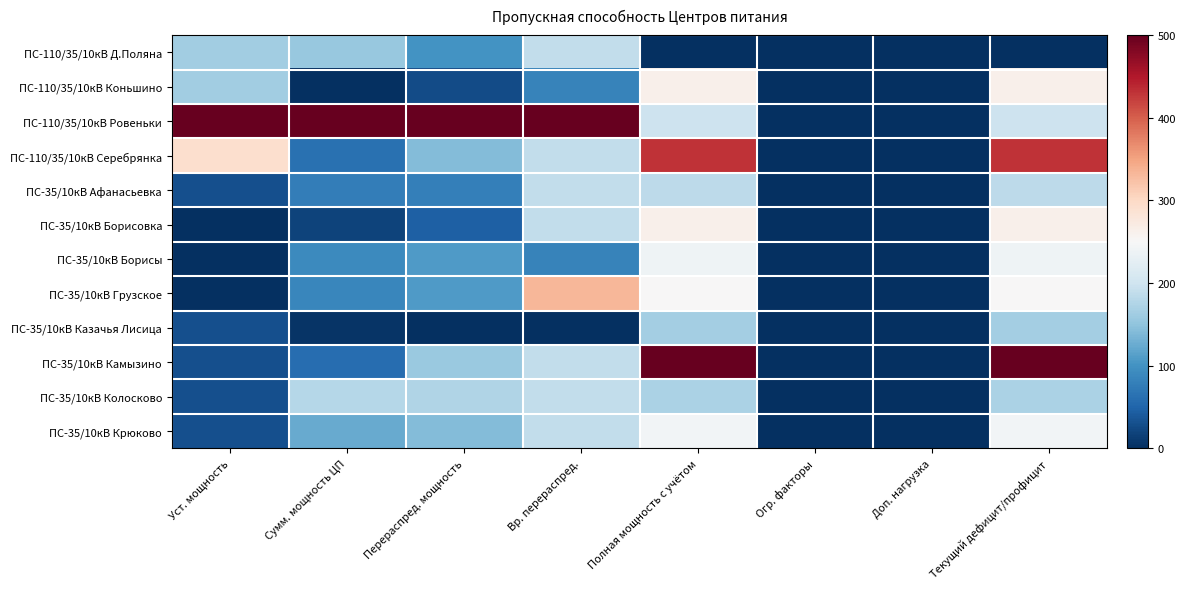

Reading left to right, what are all the values shown in this chart?

ПС-110/35/10кВ Д.Поляна: Уст. мощность=0.3	Сумм. мощность ЦП=0.3	Перераспред. мощность=0.2	Вр. перераспред.=0.4	Полная мощность с учётом=0.0	Огр. факторы=0.0	Доп. нагрузка=0.0	Текущий дефицит/профицит=0.0
ПС-110/35/10кВ Коньшино: Уст. мощность=0.3	Сумм. мощность ЦП=0.0	Перераспред. мощность=0.1	Вр. перераспред.=0.2	Полная мощность с учётом=0.5	Огр. факторы=0.0	Доп. нагрузка=0.0	Текущий дефицит/профицит=0.5
ПС-110/35/10кВ Ровеньки: Уст. мощность=1.0	Сумм. мощность ЦП=1.0	Перераспред. мощность=1.0	Вр. перераспред.=1.0	Полная мощность с учётом=0.4	Огр. факторы=0.0	Доп. нагрузка=0.0	Текущий дефицит/профицит=0.4
ПС-110/35/10кВ Серебрянка: Уст. мощность=0.6	Сумм. мощность ЦП=0.1	Перераспред. мощность=0.3	Вр. перераспред.=0.4	Полная мощность с учётом=0.9	Огр. факторы=0.0	Доп. нагрузка=0.0	Текущий дефицит/профицит=0.9
ПС-35/10кВ Афанасьевка: Уст. мощность=0.1	Сумм. мощность ЦП=0.2	Перераспред. мощность=0.2	Вр. перераспред.=0.4	Полная мощность с учётом=0.4	Огр. факторы=0.0	Доп. нагрузка=0.0	Текущий дефицит/профицит=0.4
ПС-35/10кВ Борисовка: Уст. мощность=0.0	Сумм. мощность ЦП=0.0	Перераспред. мощность=0.1	Вр. перераспред.=0.4	Полная мощность с учётом=0.5	Огр. факторы=0.0	Доп. нагрузка=0.0	Текущий дефицит/профицит=0.5
ПС-35/10кВ Борисы: Уст. мощность=0.0	Сумм. мощность ЦП=0.2	Перераспред. мощность=0.2	Вр. перераспред.=0.2	Полная мощность с учётом=0.5	Огр. факторы=0.0	Доп. нагрузка=0.0	Текущий дефицит/профицит=0.5
ПС-35/10кВ Грузское: Уст. мощность=0.0	Сумм. мощность ЦП=0.2	Перераспред. мощность=0.2	Вр. перераспред.=0.7	Полная мощность с учётом=0.5	Огр. факторы=0.0	Доп. нагрузка=0.0	Текущий дефицит/профицит=0.5
ПС-35/10кВ Казачья Лисица: Уст. мощность=0.1	Сумм. мощность ЦП=0.0	Перераспред. мощность=0.0	Вр. перераспред.=0.0	Полная мощность с учётом=0.3	Огр. факторы=0.0	Доп. нагрузка=0.0	Текущий дефицит/профицит=0.3
ПС-35/10кВ Камызино: Уст. мощность=0.1	Сумм. мощность ЦП=0.1	Перераспред. мощность=0.3	Вр. перераспред.=0.4	Полная мощность с учётом=1.0	Огр. факторы=0.0	Доп. нагрузка=0.0	Текущий дефицит/профицит=1.0
ПС-35/10кВ Колосково: Уст. мощность=0.1	Сумм. мощность ЦП=0.4	Перераспред. мощность=0.3	Вр. перераспред.=0.4	Полная мощность с учётом=0.3	Огр. факторы=0.0	Доп. нагрузка=0.0	Текущий дефицит/профицит=0.3
ПС-35/10кВ Крюково: Уст. мощность=0.1	Сумм. мощность ЦП=0.2	Перераспред. мощность=0.3	Вр. перераспред.=0.4	Полная мощность с учётом=0.5	Огр. факторы=0.0	Доп. нагрузка=0.0	Текущий дефицит/профицит=0.5